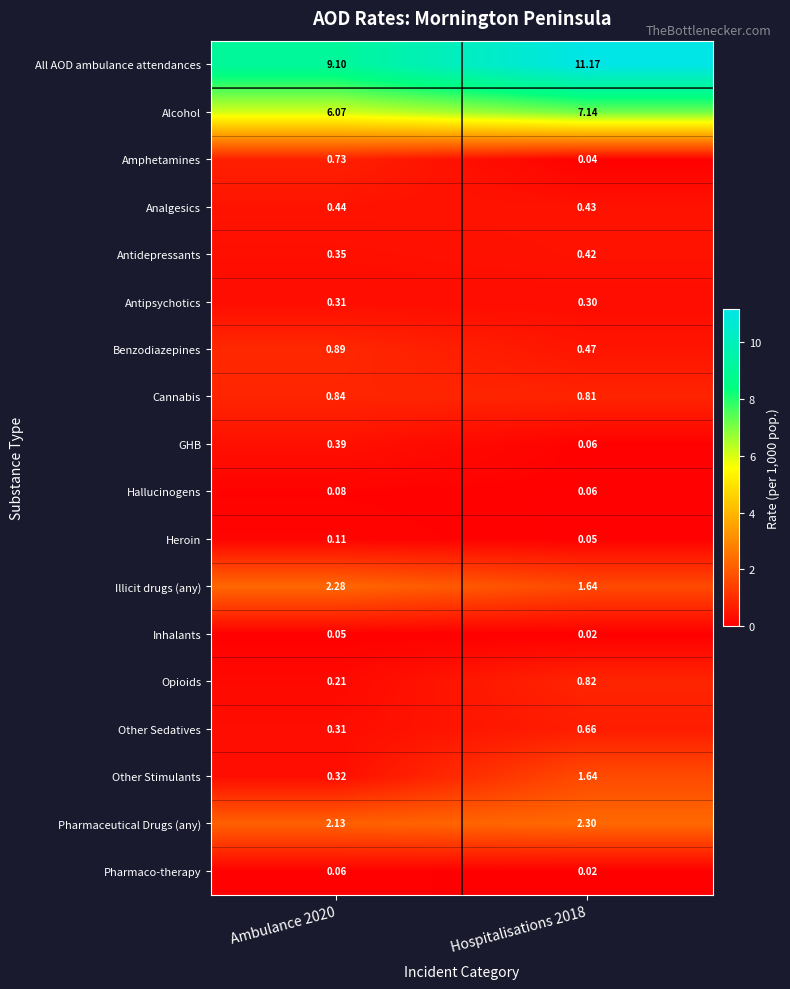

Rank the series by their maximum value, from highest to lowest.

All AOD ambulance attendances, Alcohol, Pharmaceutical Drugs (any), Illicit drugs (any), Other Stimulants, Benzodiazepines, Cannabis, Opioids, Amphetamines, Other Sedatives, Analgesics, Antidepressants, GHB, Antipsychotics, Heroin, Hallucinogens, Pharmaco-therapy, Inhalants